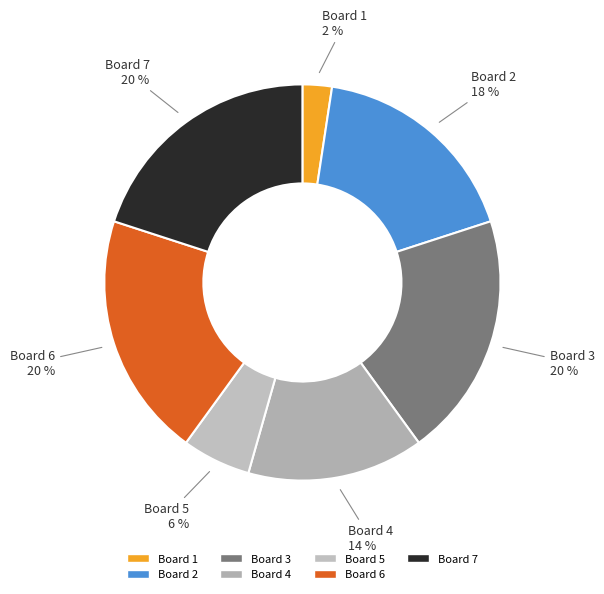

Approximately how many times larger is the value at Board 5 compared to Board 6?

0.3